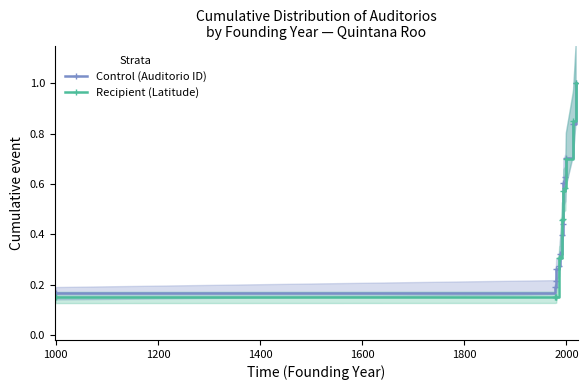

What is the highest value of the Recipient (Latitude) series?

1.0